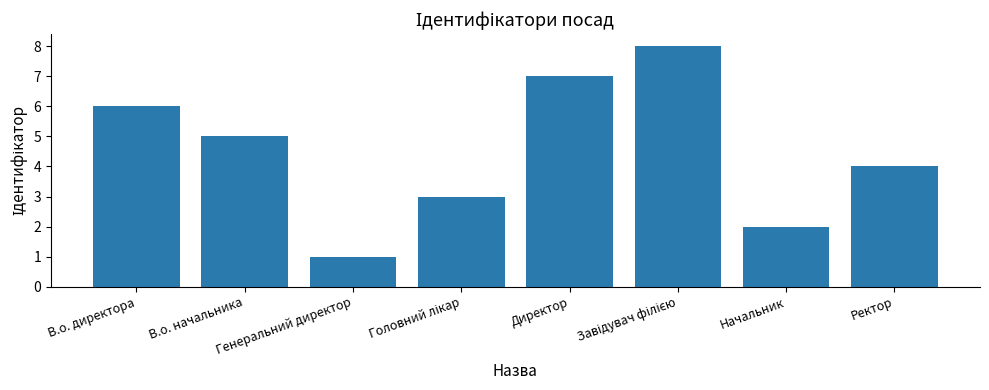

What is the smallest value displayed?

1